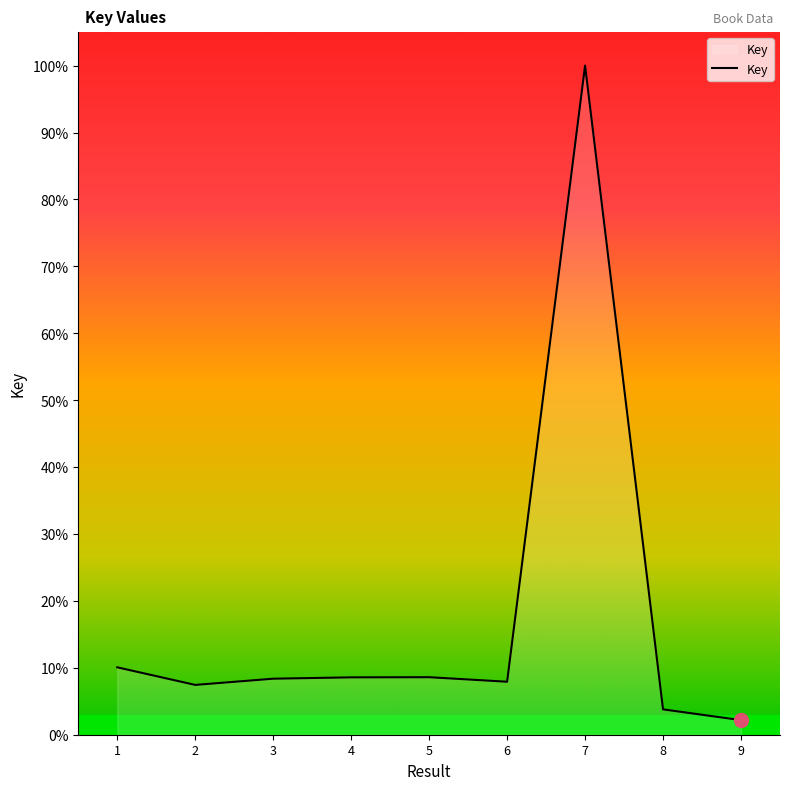

At which category does the chart reach its peak across all series?

7